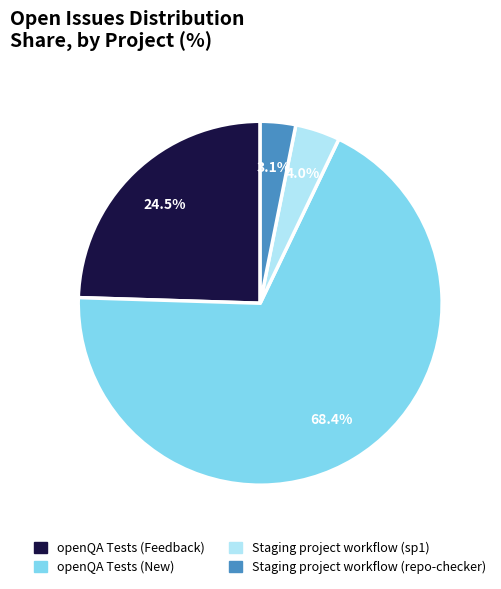

What percentage is the Staging project workflow (sp1) slice, to the nearest percent?

4%